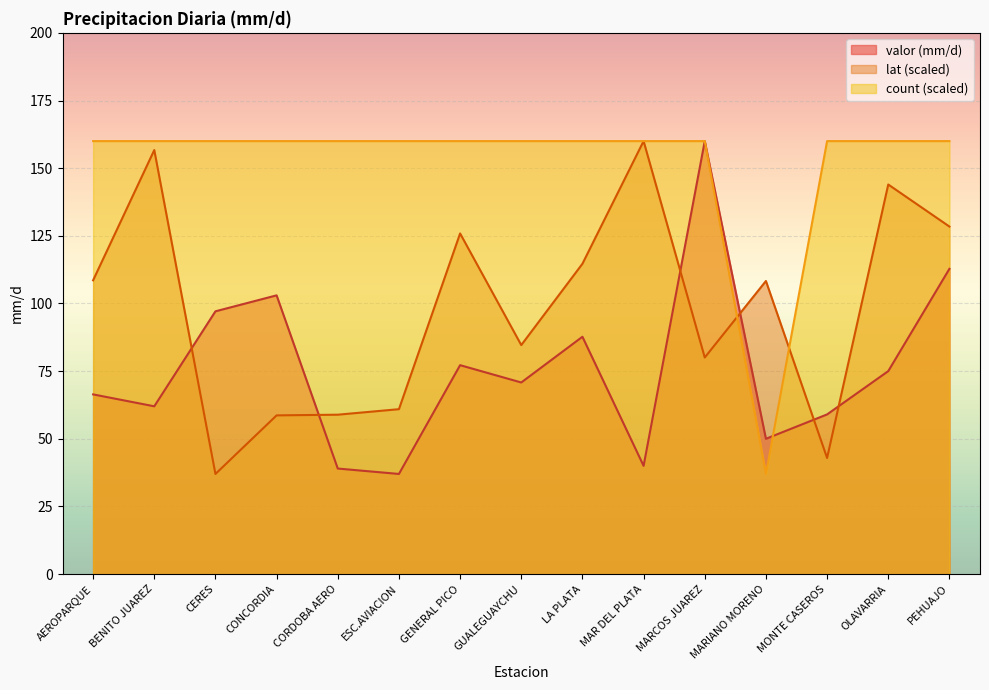

Reading left to right, list all the values displayed in this chart.

valor: AEROPARQUE=66.4	BENITO JUAREZ=62.0	CERES=97.1	CONCORDIA=103.0	CORDOBA AERO=39.0	ESC.AVIACION=37.0	GENERAL PICO=77.2	GUALEGUAYCHU=70.8	LA PLATA=87.7	MAR DEL PLATA=40.0	MARCOS JUAREZ=160.0	MARIANO MORENO=50.0	MONTE CASEROS=59.0	OLAVARRIA=75.0	PEHUAJO=112.8
lat: AEROPARQUE=108.6	BENITO JUAREZ=156.7	CERES=37.0	CONCORDIA=58.6	CORDOBA AERO=58.9	ESC.AVIACION=60.9	GENERAL PICO=125.9	GUALEGUAYCHU=84.6	LA PLATA=114.7	MAR DEL PLATA=160.0	MARCOS JUAREZ=80.0	MARIANO MORENO=108.3	MONTE CASEROS=42.9	OLAVARRIA=144.0	PEHUAJO=128.4
count: AEROPARQUE=160.0	BENITO JUAREZ=160.0	CERES=160.0	CONCORDIA=160.0	CORDOBA AERO=160.0	ESC.AVIACION=160.0	GENERAL PICO=160.0	GUALEGUAYCHU=160.0	LA PLATA=160.0	MAR DEL PLATA=160.0	MARCOS JUAREZ=160.0	MARIANO MORENO=37.0	MONTE CASEROS=160.0	OLAVARRIA=160.0	PEHUAJO=160.0